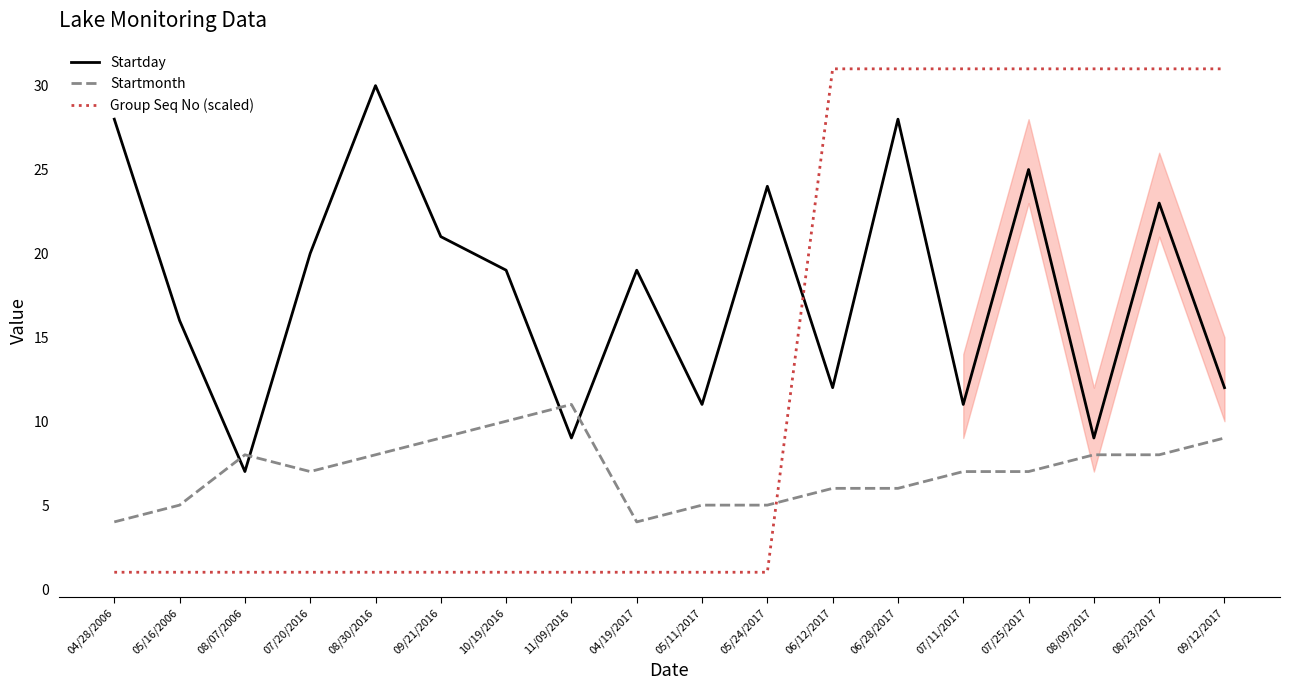

Does the chart display data point markers on the line(s)?

No